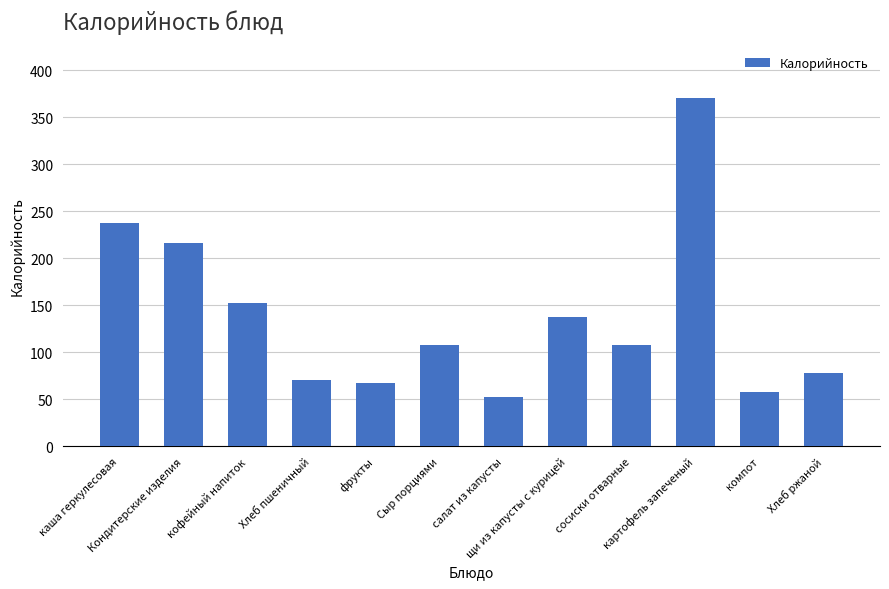

What is the maximum value shown in the chart?

370.8